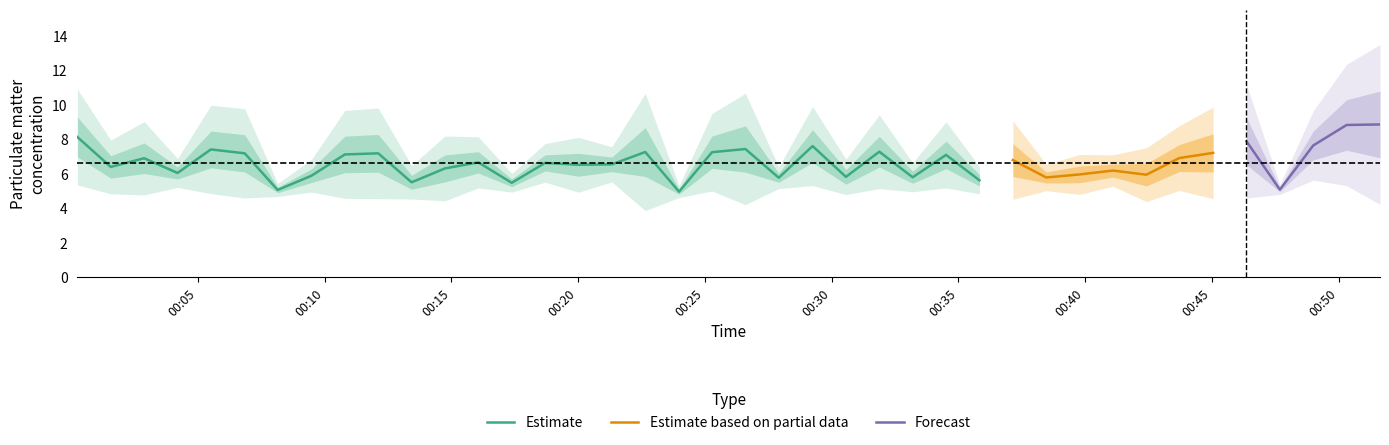

At which label does P1 reach its peak?

2023-05-10T00:51:38